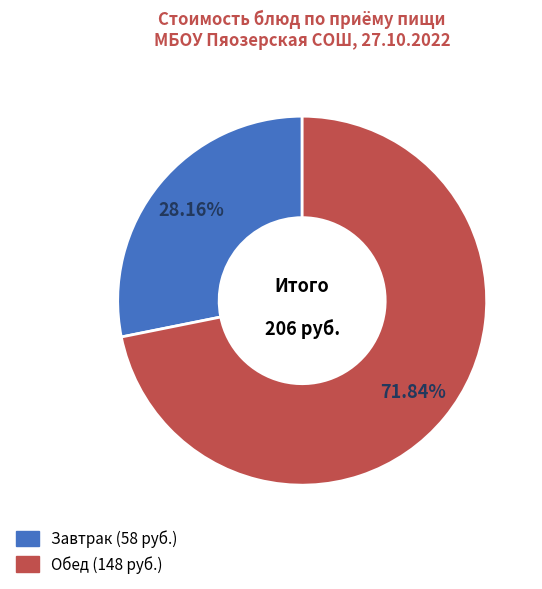

Is there any slice that represents more than half of the pie?

Yes